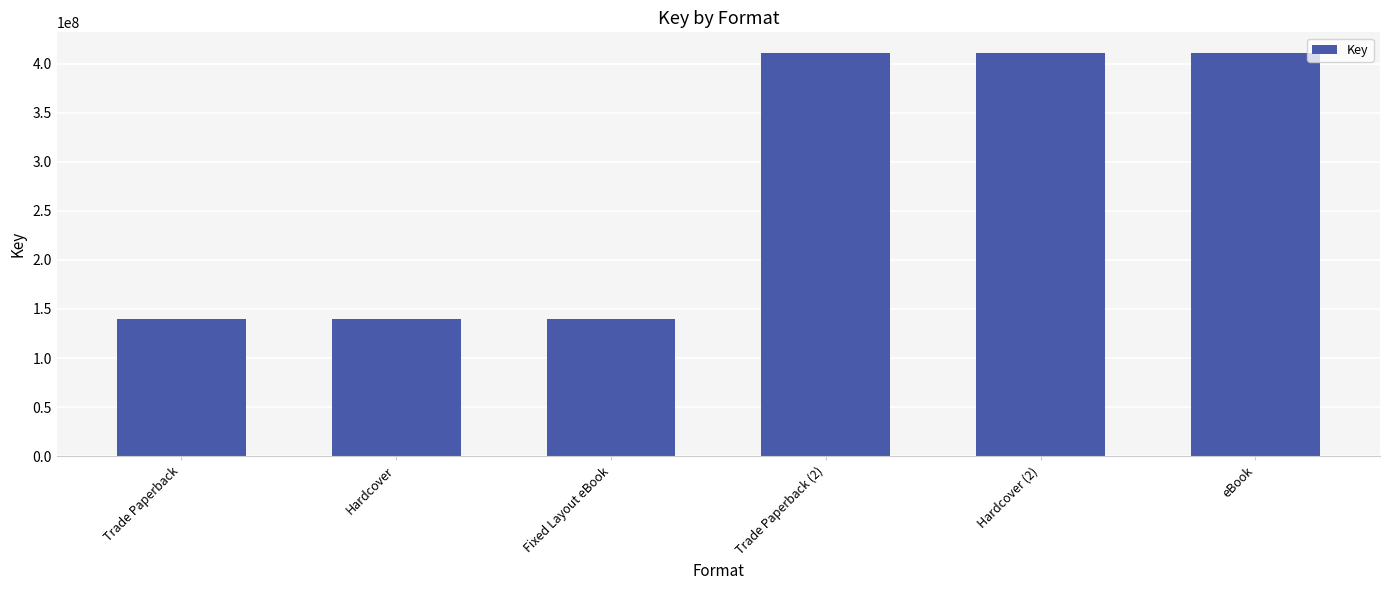

Count the values in the range 140137942 to 411462008.

6